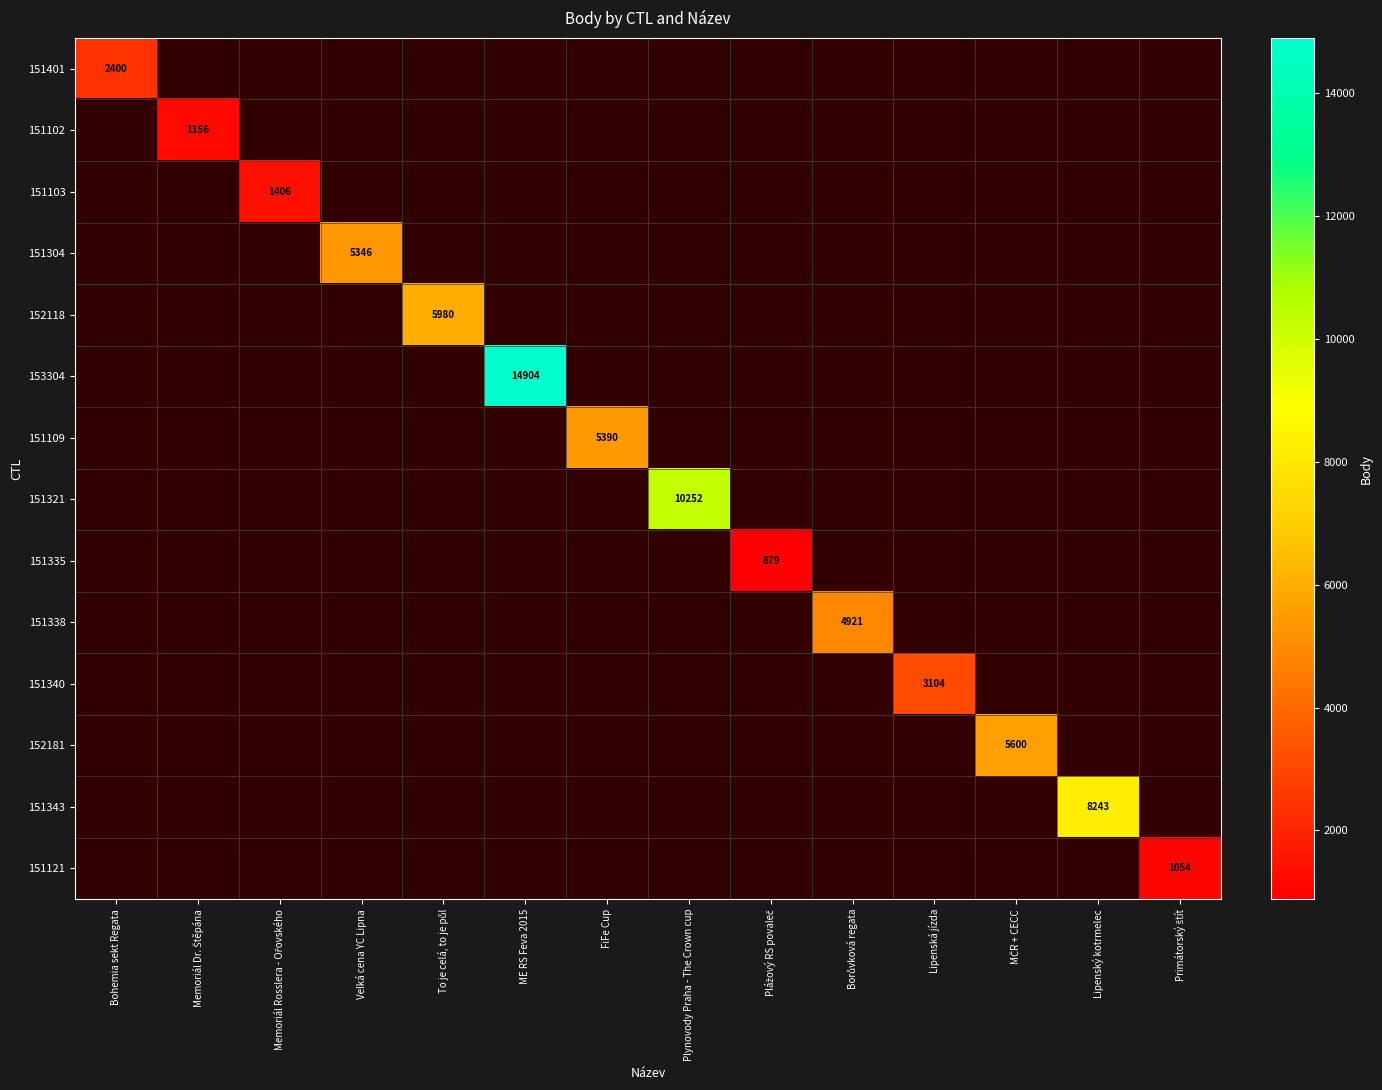

How many series are shown in this chart?

14